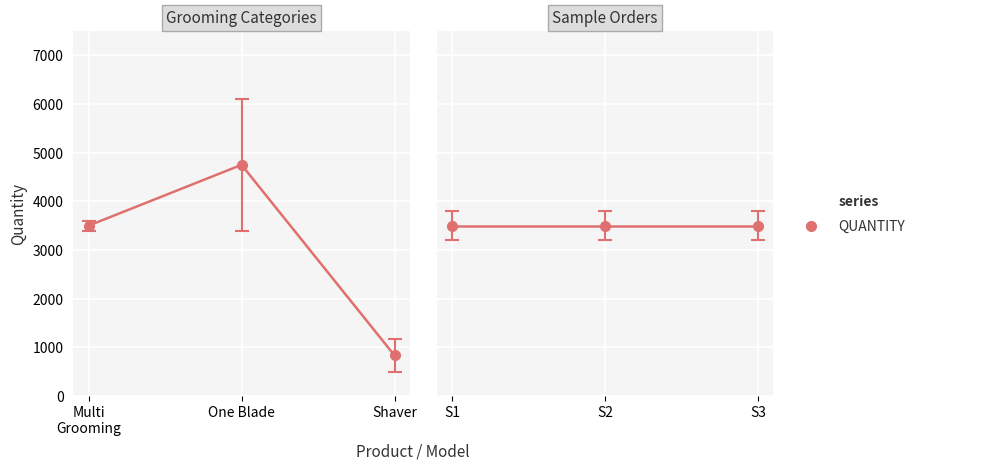

Approximately how many times larger is the value at One Blade compared to Shaver?

5.7